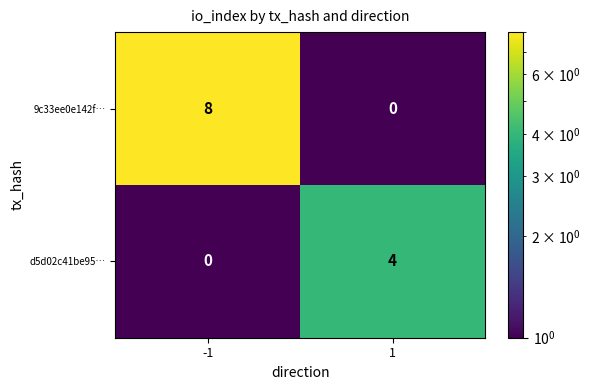

Which series has the largest total across all categories?

9c33ee0e142f…